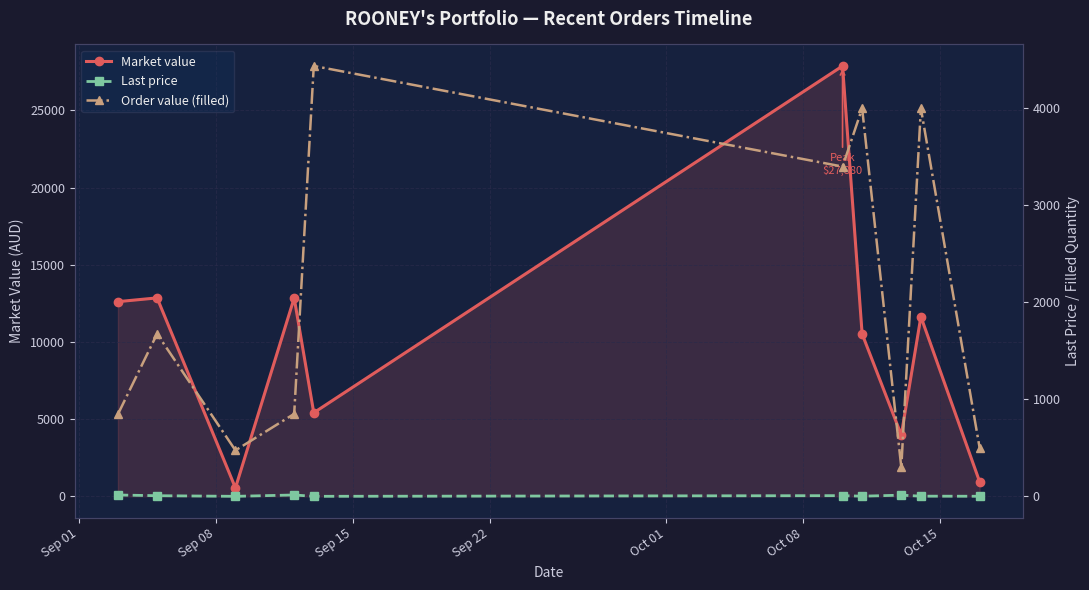

What is the value of the Market value point at the 8th from the left?

3969.0